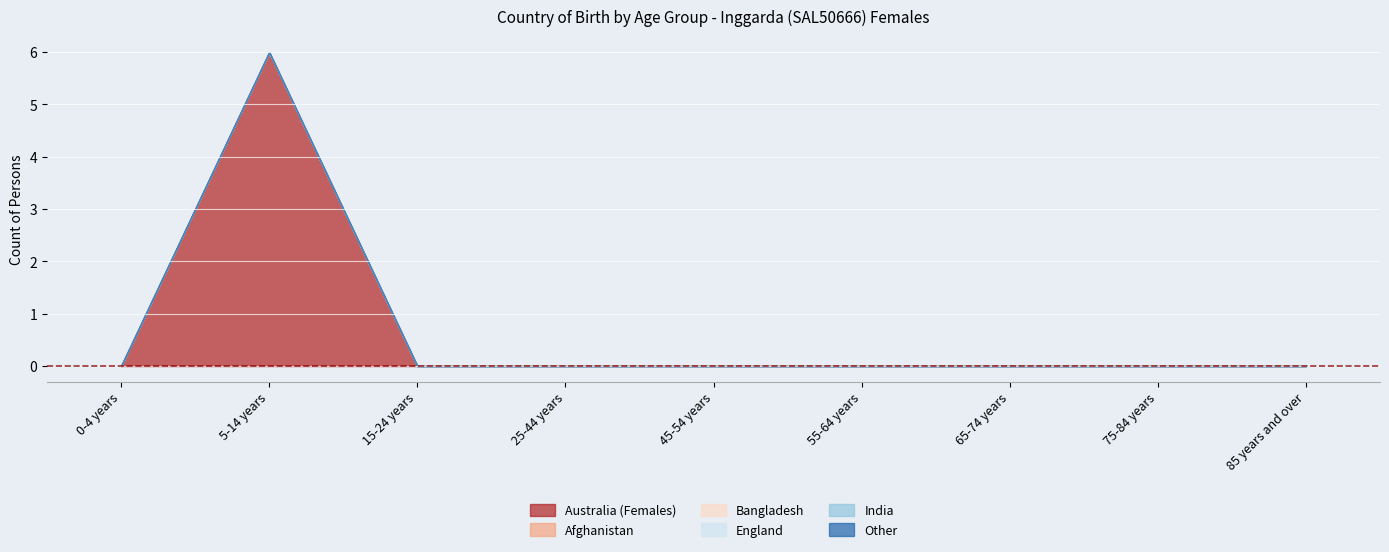

True or false: Australia (Females) and Other intersect in this chart.

False